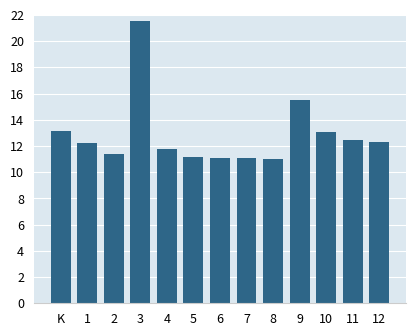

What is the minimum value shown in the chart?

11.0